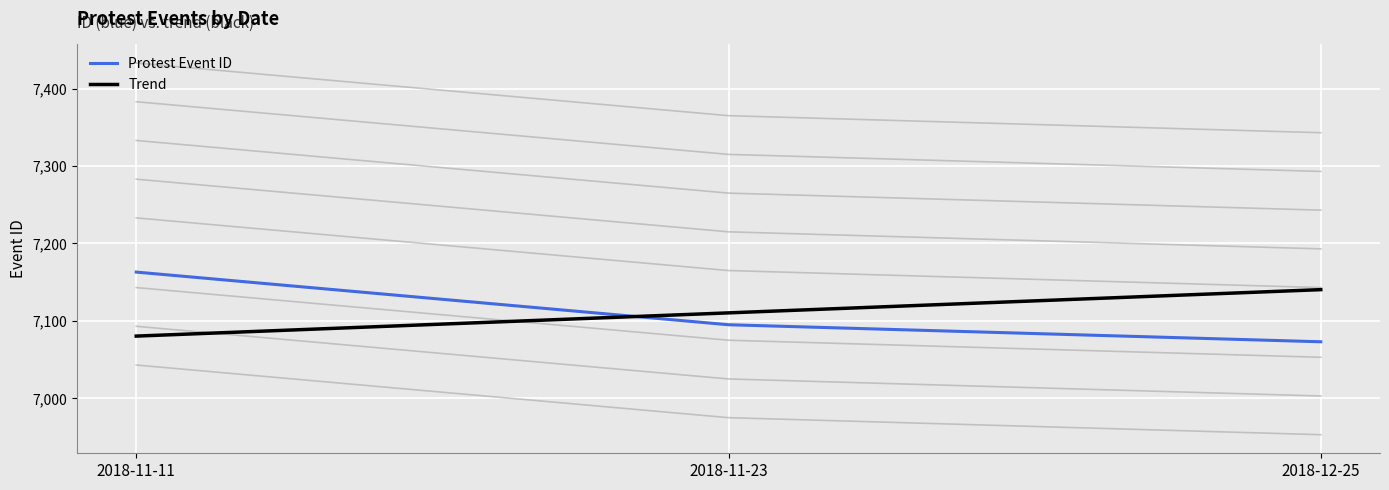

What are all the series names shown in the legend?

Protest Event ID, Trend